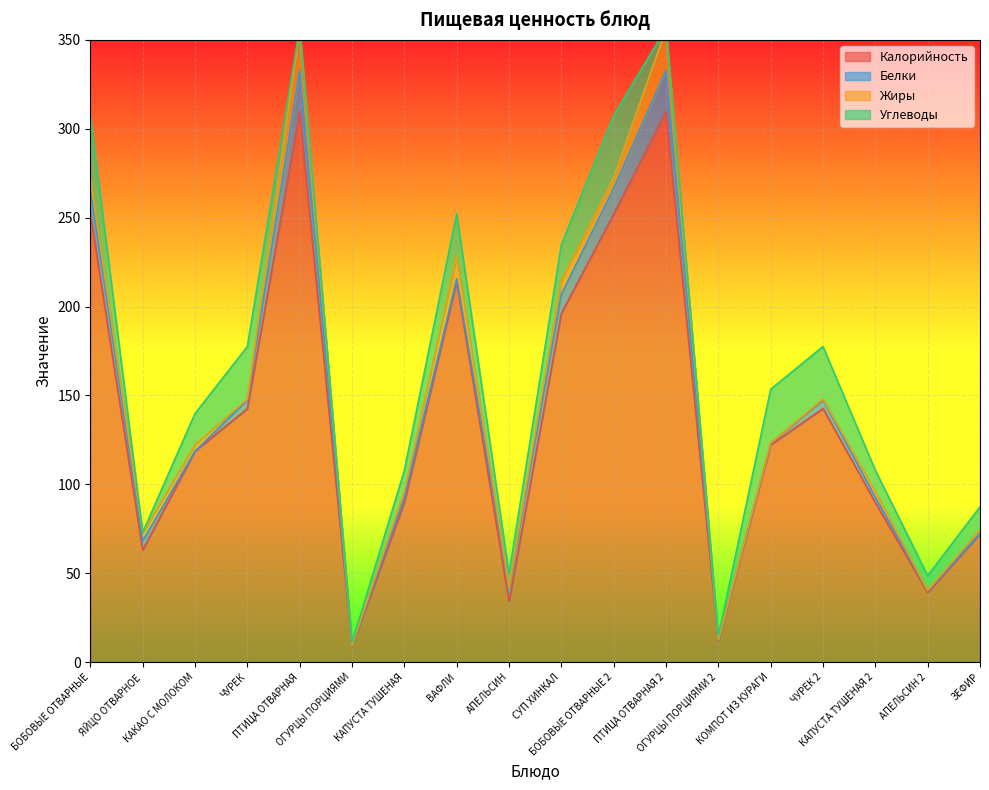

Where is the first local maximum for Калорийность?

ПТИЦА ОТВАРНАЯ